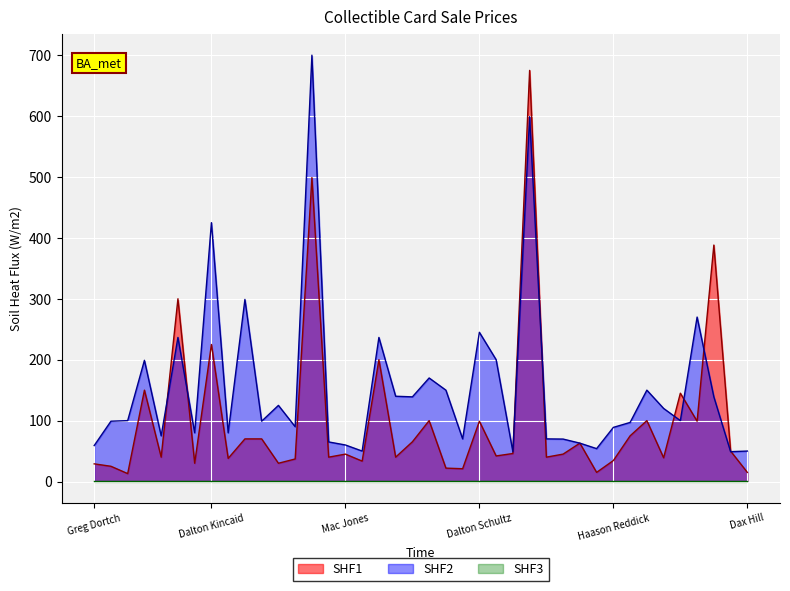

Where is the first local minimum for ThisCardLastSale?

Joey Slye